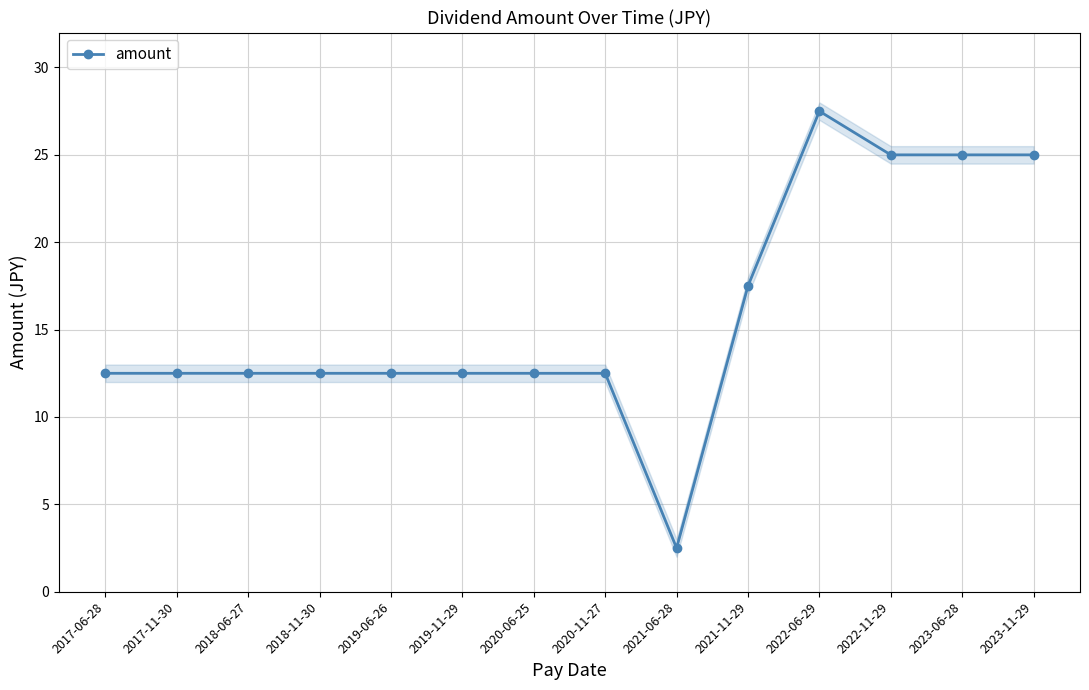

Which has a higher value, 2023-11-29 or 2017-06-28?

2023-11-29